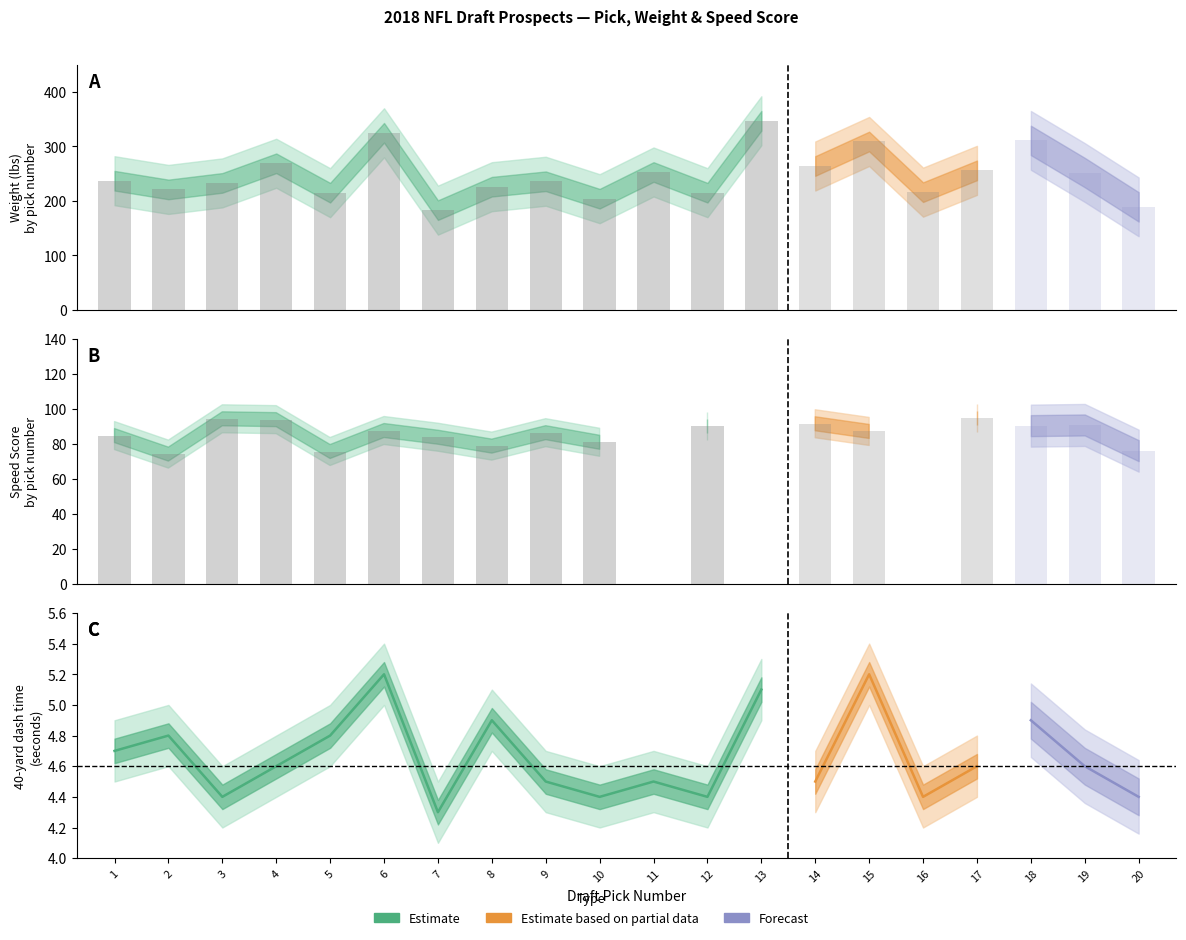

Reading right to left, extract all data points from this chart.

Pick Number: 20=20.0	19=19.0	18=18.0	17=17.0	16=16.0	15=15.0	14=14.0	13=13.0	12=12.0	11=11.0	10=10.0	9=9.0	8=8.0	7=7.0	6=6.0	5=5.0	4=4.0	3=3.0	2=2.0	1=1.0
Weight: 20=189.0	19=252.0	18=311.0	17=256.0	16=216.0	15=309.0	14=264.0	13=347.0	12=215.0	11=253.0	10=204.0	9=236.0	8=226.0	7=183.0	6=325.0	5=215.0	4=269.0	3=233.0	2=221.0	1=237.0
Speed Score: 20=76.1	19=90.8	18=90.4	17=95.0	16=0.0	15=87.1	14=91.5	13=0.0	12=90.0	11=0.0	10=80.9	9=86.4	8=78.7	7=83.8	6=87.6	5=75.7	4=93.8	3=94.3	2=74.2	1=84.8
40 Time: 20=4.4	19=4.6	18=4.9	17=4.6	16=4.4	15=5.2	14=4.5	13=5.1	12=4.4	11=4.5	10=4.4	9=4.5	8=4.9	7=4.3	6=5.2	5=4.8	4=4.6	3=4.4	2=4.8	1=4.7
Draft Position: 20=20.0	19=19.0	18=18.0	17=17.0	16=16.0	15=15.0	14=14.0	13=13.0	12=12.0	11=11.0	10=10.0	9=9.0	8=8.0	7=7.0	6=6.0	5=5.0	4=4.0	3=3.0	2=2.0	1=1.0